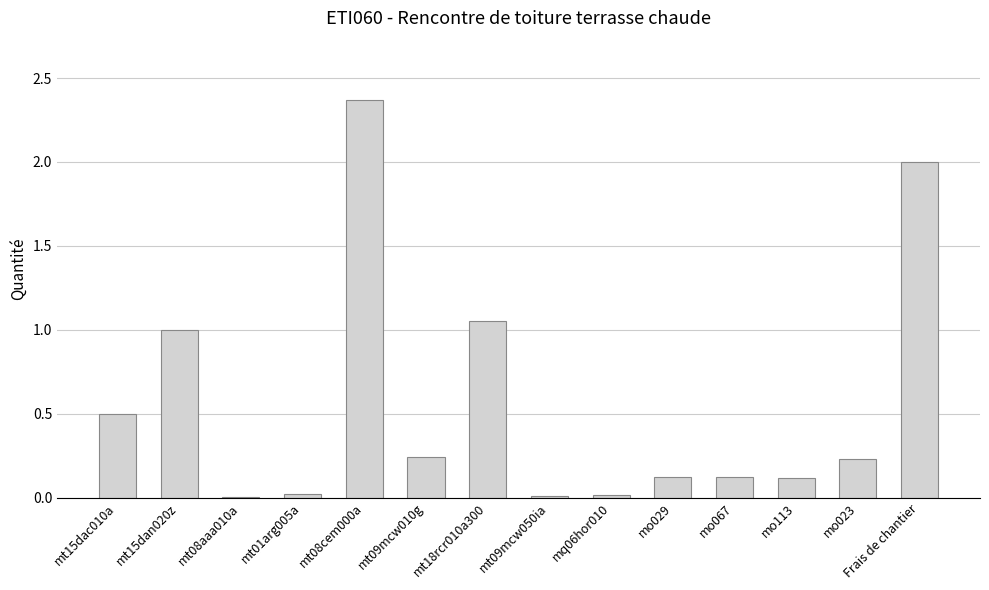

Between Frais de chantier and mt09mcw010g, which is larger?

Frais de chantier